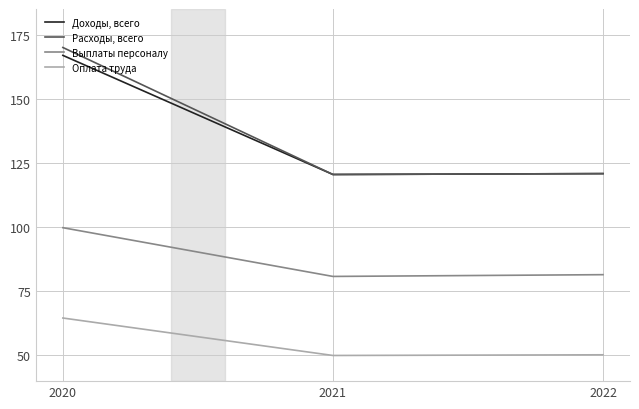

Which series has the largest range (max minus min)?

Расходы, всего